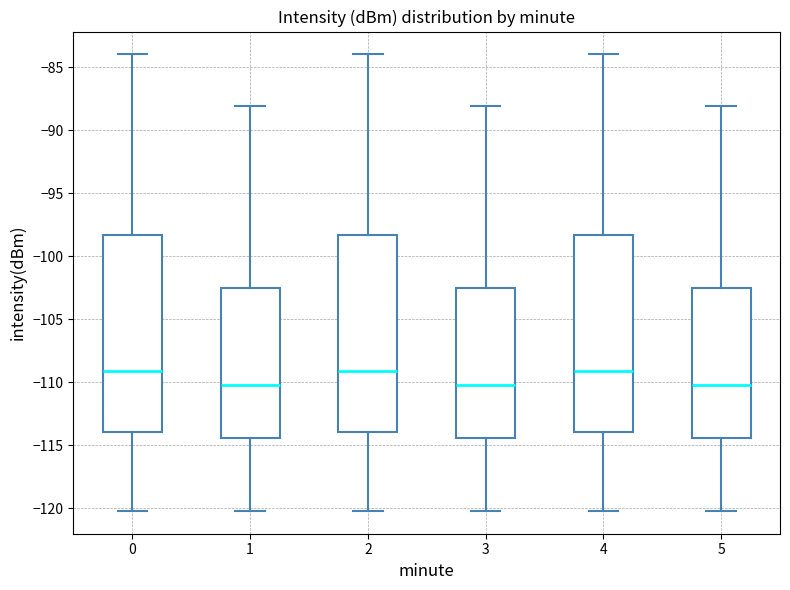

Where does the median line of the box at x = 2 sit on the y-axis? The values are not printed on the chart, so give them approximately, as read against the axis.

-109.0